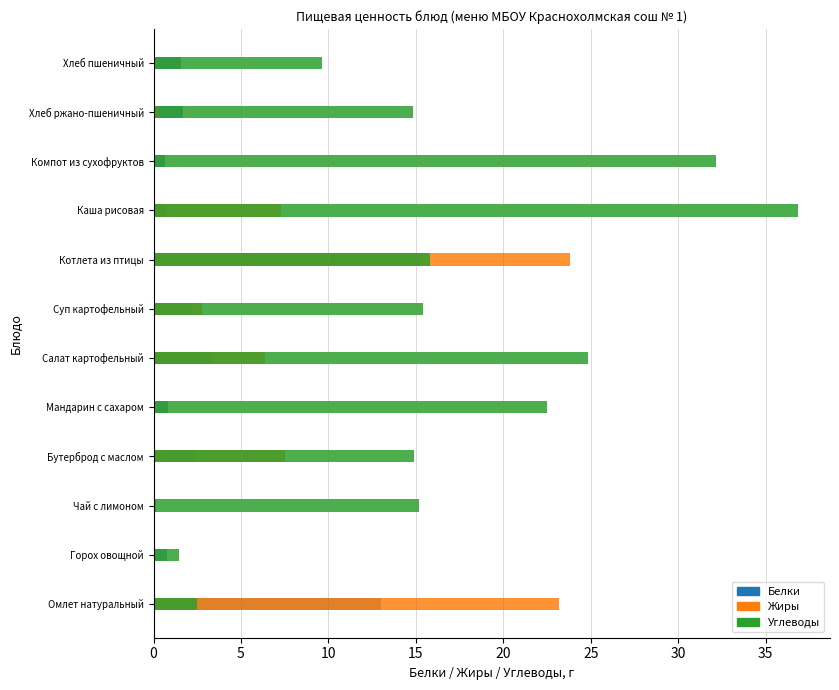

At how many categories does at least one series exceed 5?

11